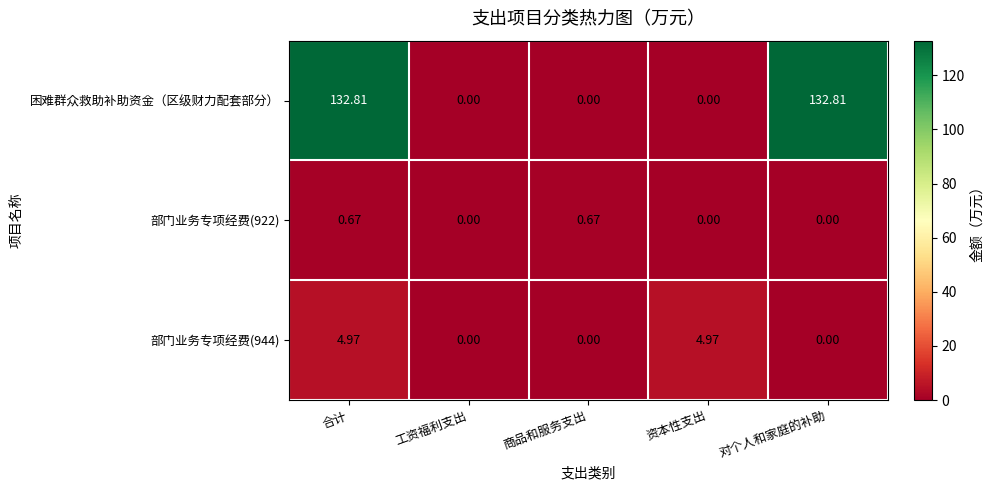

At which category is the sum across all series the highest?

合计